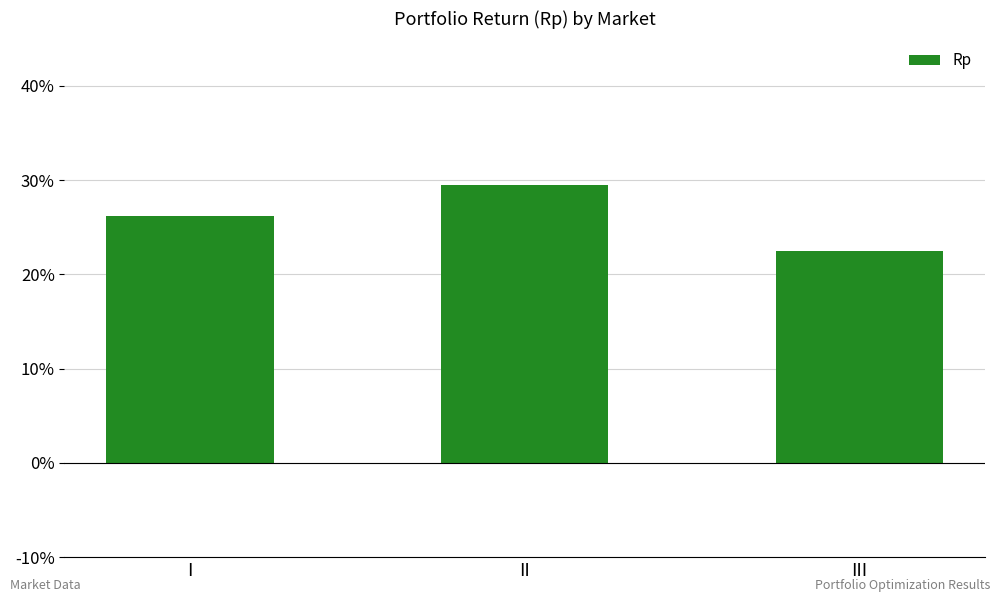

How many values are between 0 and 1?

3